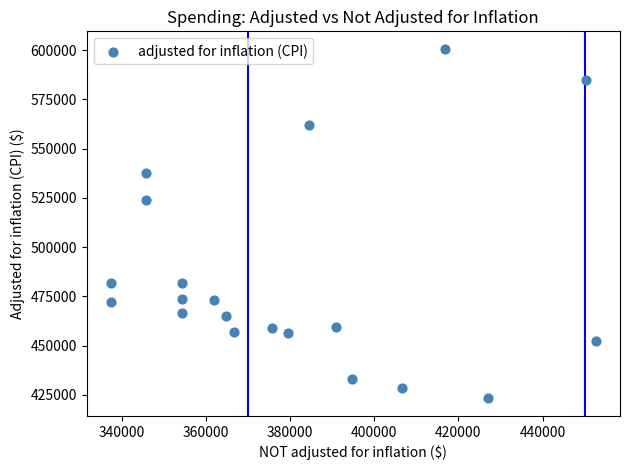

What Y value in the scatter plot is closest to 511975?

523999